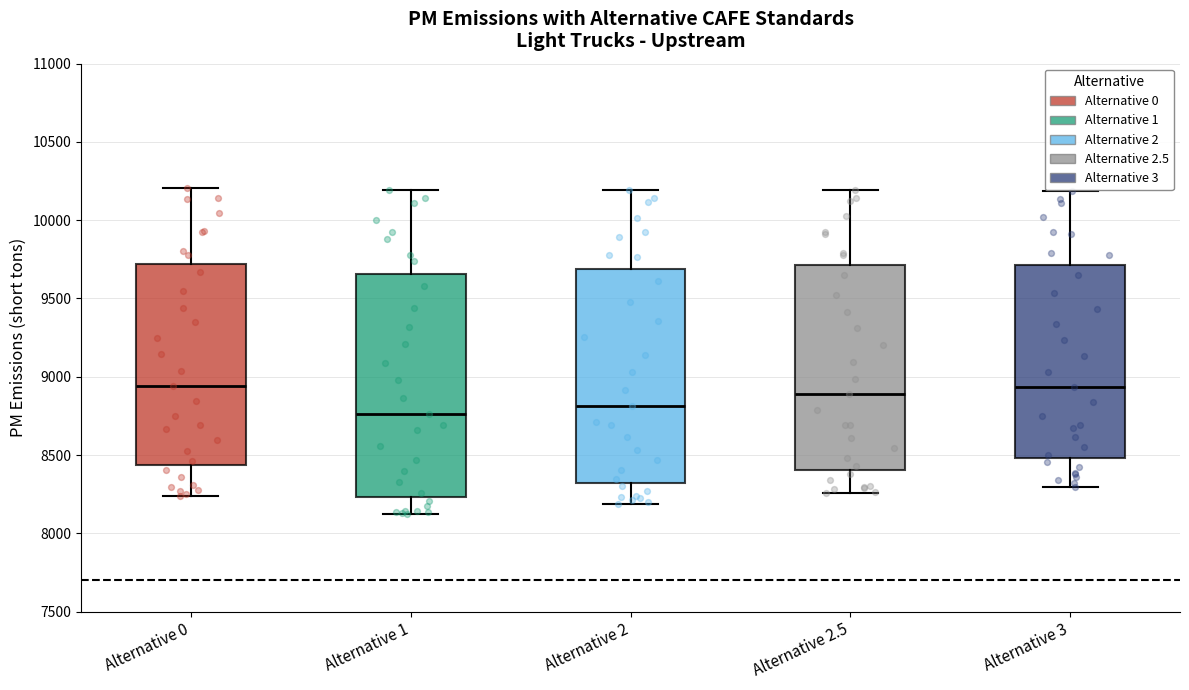

Where is the lower edge of the box for Alternative 3 on the y-axis? The values are not printed on the chart, so give them approximately, as read against the axis.

8500